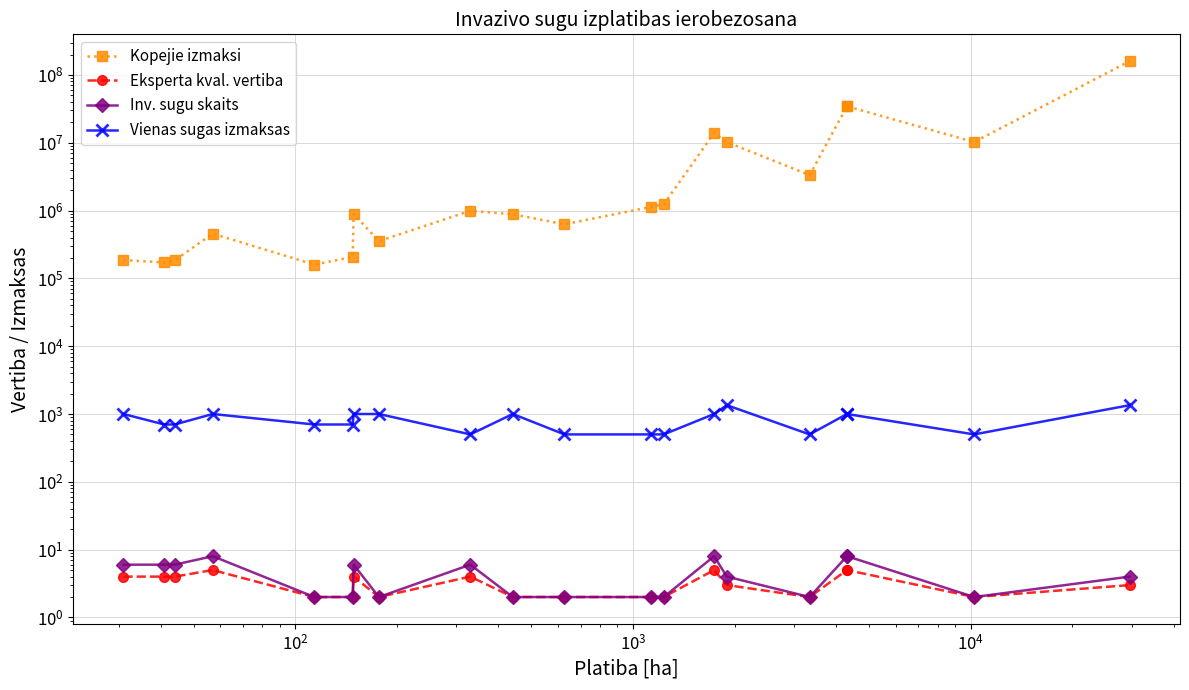

What is the value of the Inv. sugu skaits point at the 15th from the left?

4